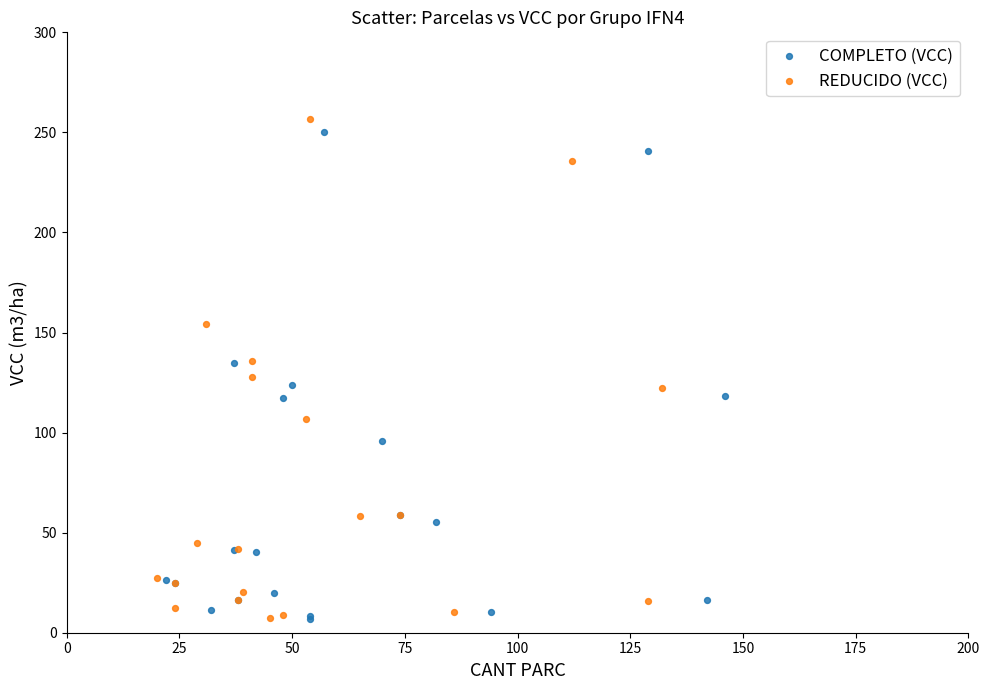

Which series has the largest Y range (max minus min)?

REDUCIDO (VCC)